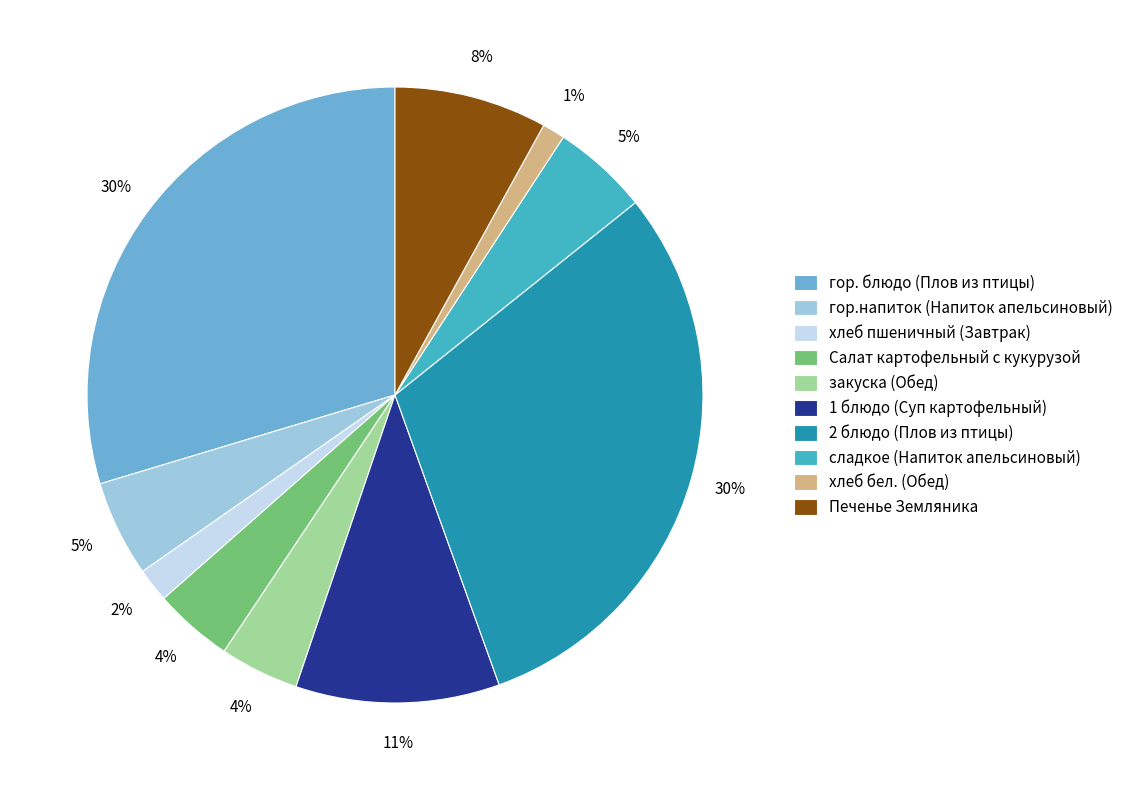

Is there a majority slice in this chart?

No